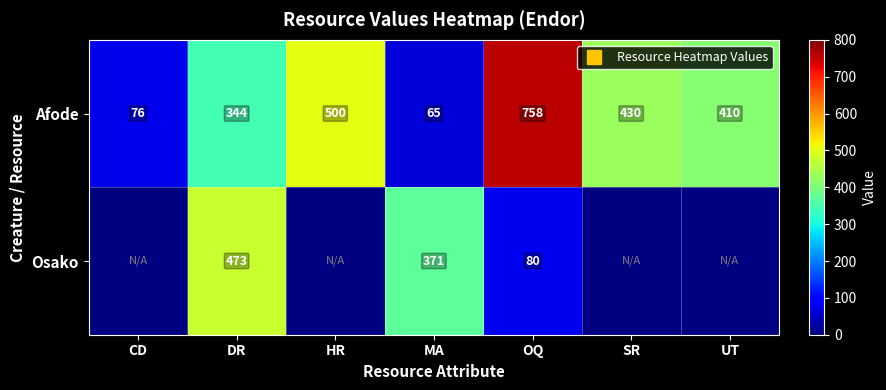

Which series has the largest total across all categories?

Afode